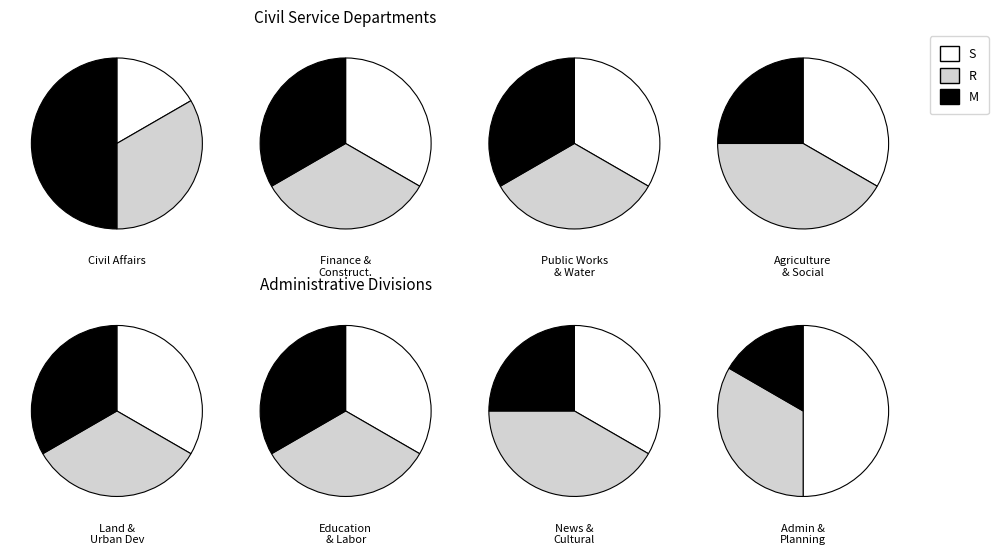

What is the spread (max minus min) of values at 2?

1